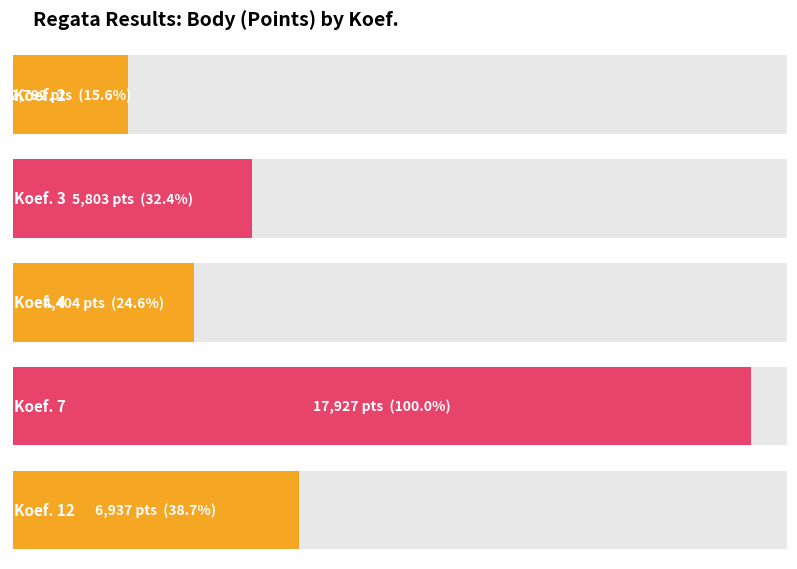

What is the sum of all Body values?

37863